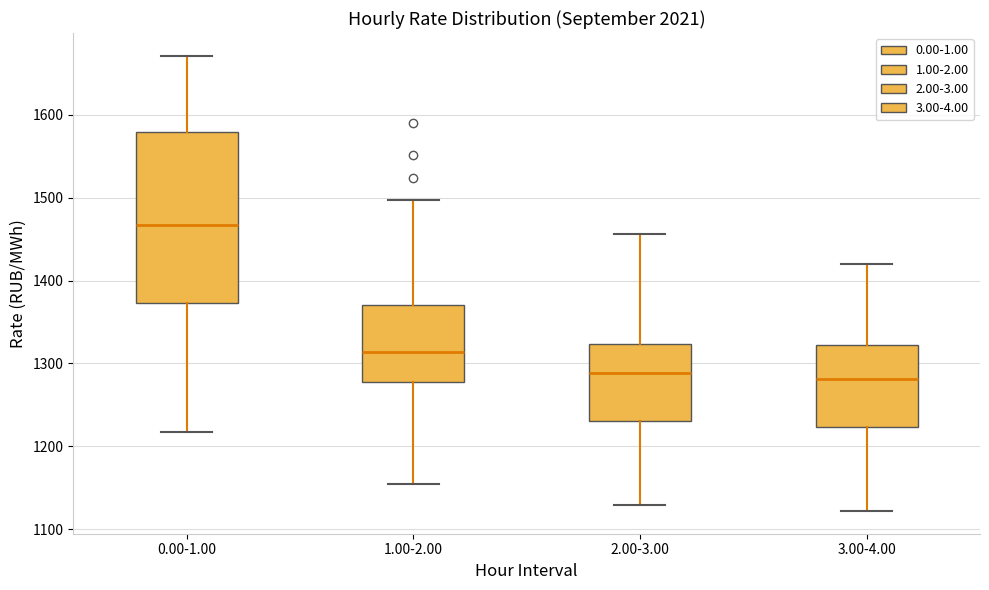

Reading left to right, read every box against the y-axis: the position of its median line, the range the box covers, and the ends of its whiskers. The values are not printed on the chart, so give them approximately, as read against the axis.

0.00-1.00: median 1470, box 1370 to 1580, whiskers 1220 to 1670
1.00-2.00: median 1310, box 1280 to 1370, whiskers 1150 to 1500
2.00-3.00: median 1290, box 1230 to 1320, whiskers 1130 to 1460
3.00-4.00: median 1280, box 1220 to 1320, whiskers 1120 to 1420